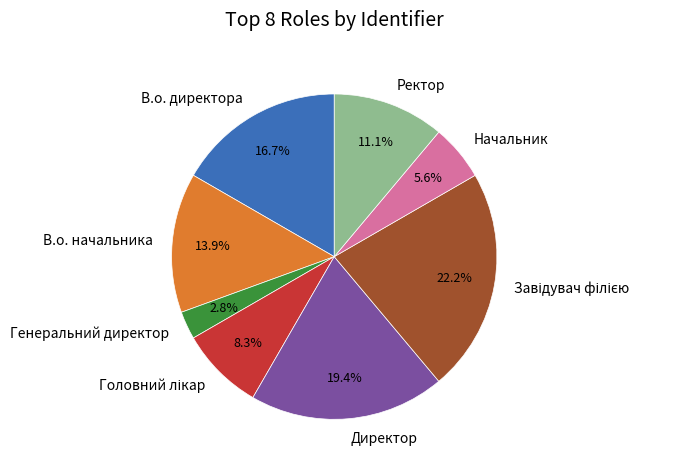

To the nearest percent, what is the average slice percentage?

12%